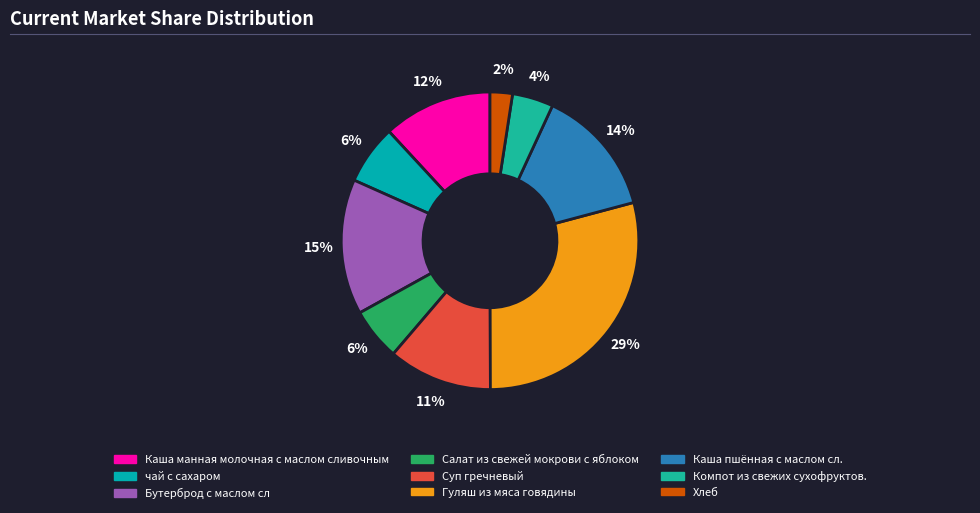

Which slice is the smallest?

Хлеб